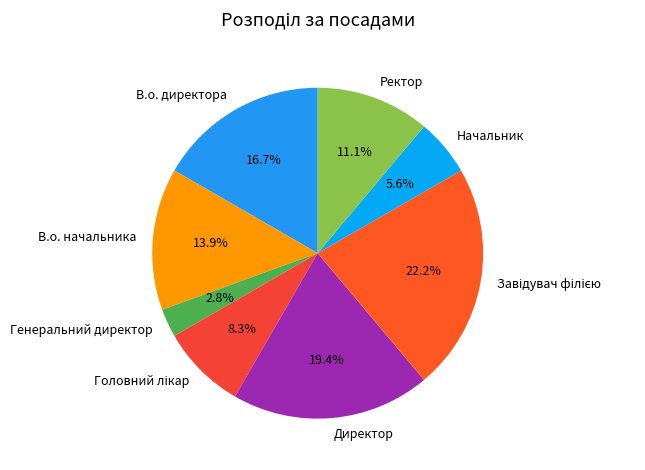

What is the smallest slice in the pie chart?

Генеральний директор